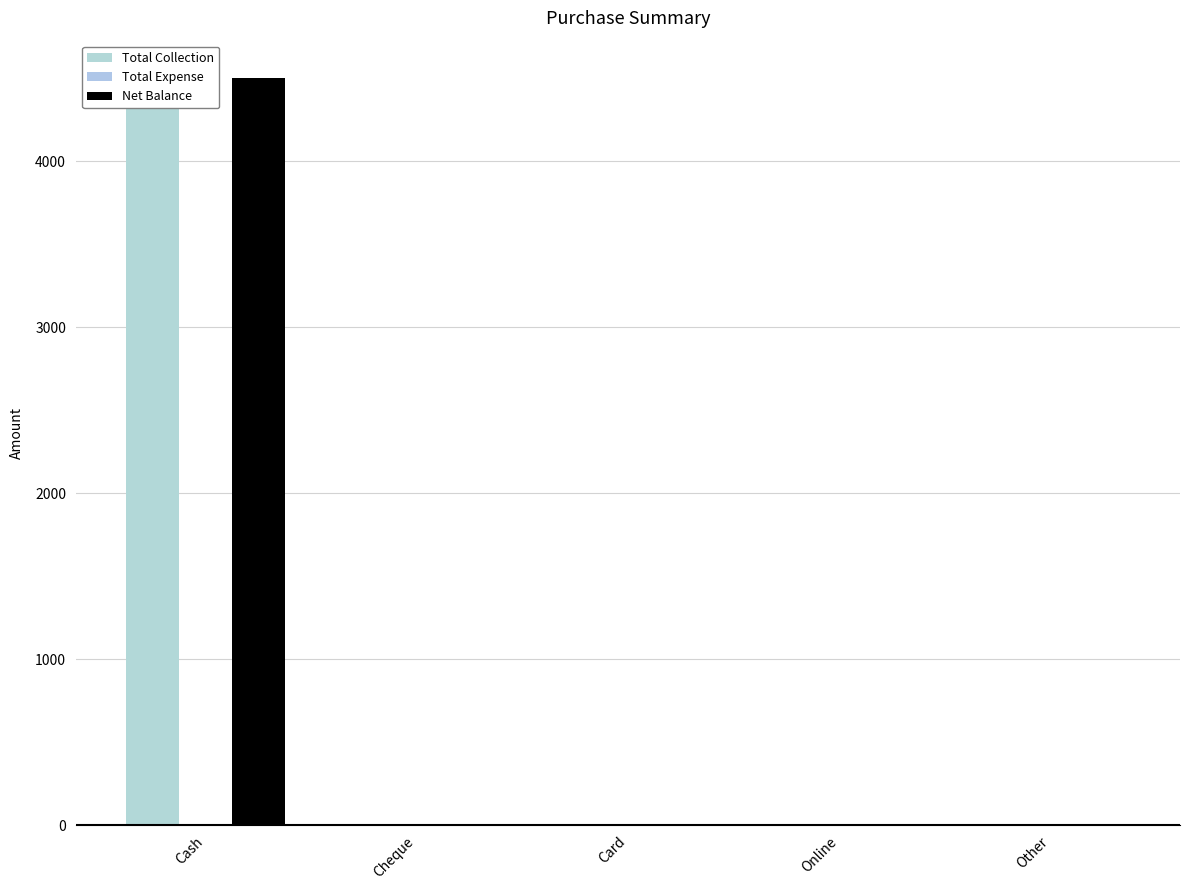

At which label does Total Collection reach its minimum?

Cheque